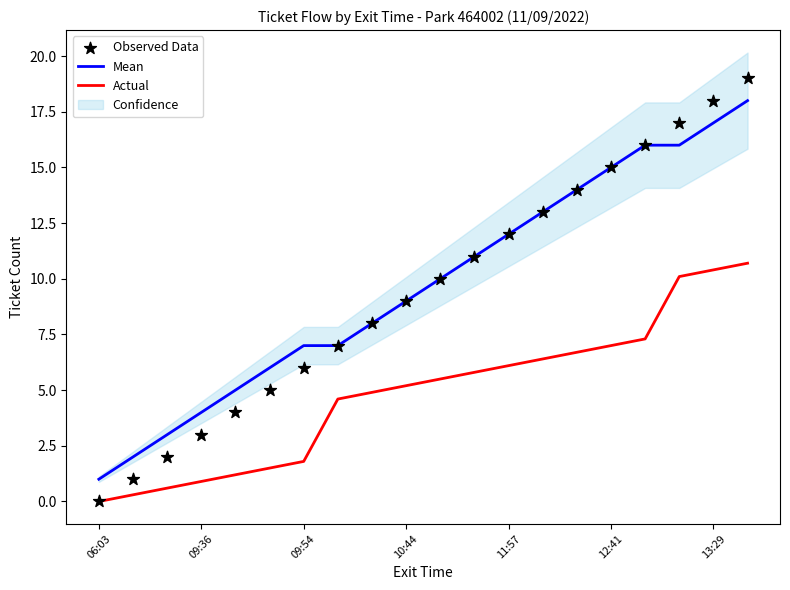

At how many categories does at least one series exceed 11?

8